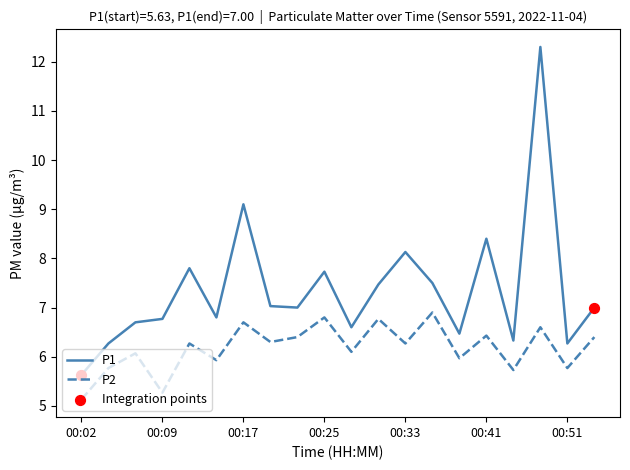

Rank the series by their average value, from lowest to highest.

P2, P1